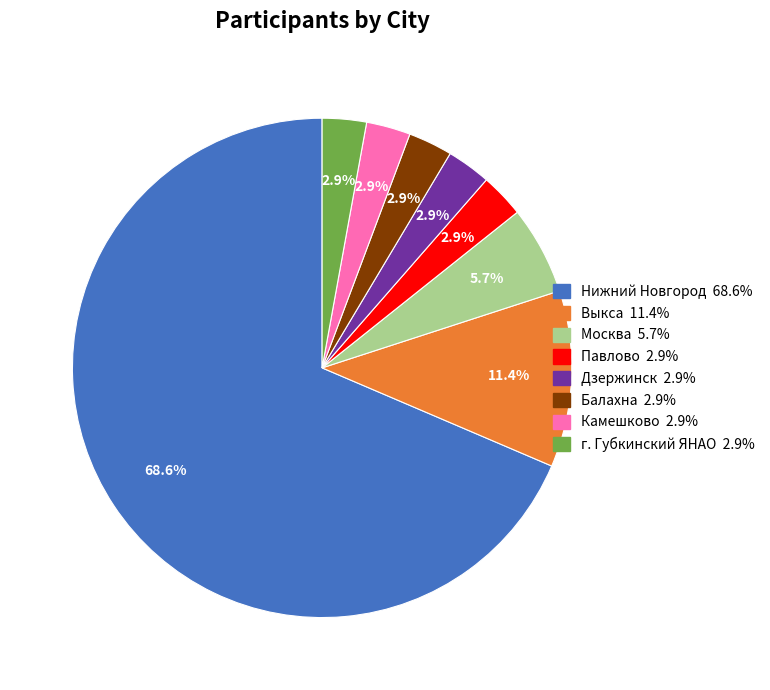

Is there a majority slice in this chart?

Yes